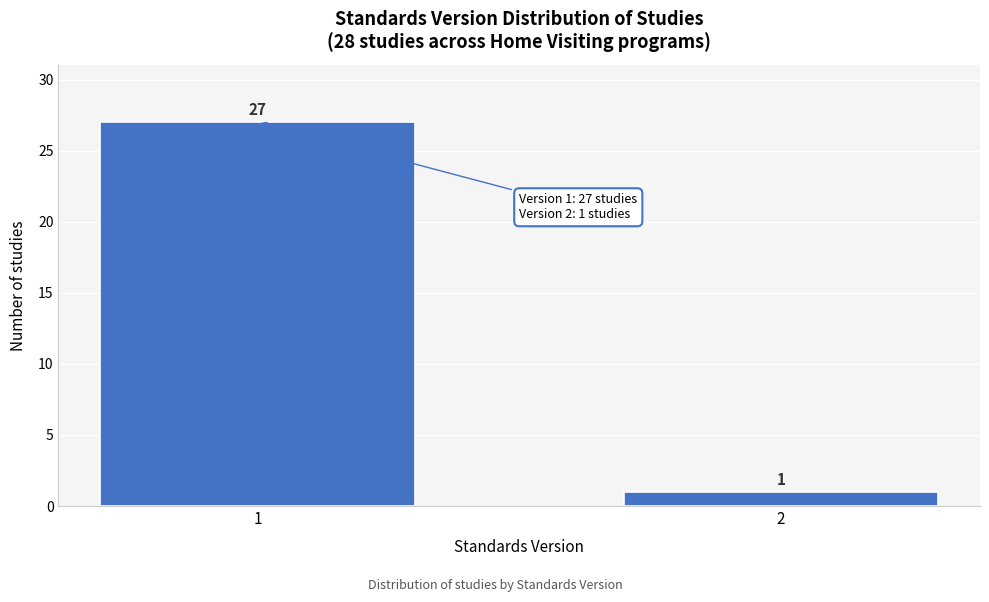

Reading left to right, transcribe all the data shown in this chart.

27	1